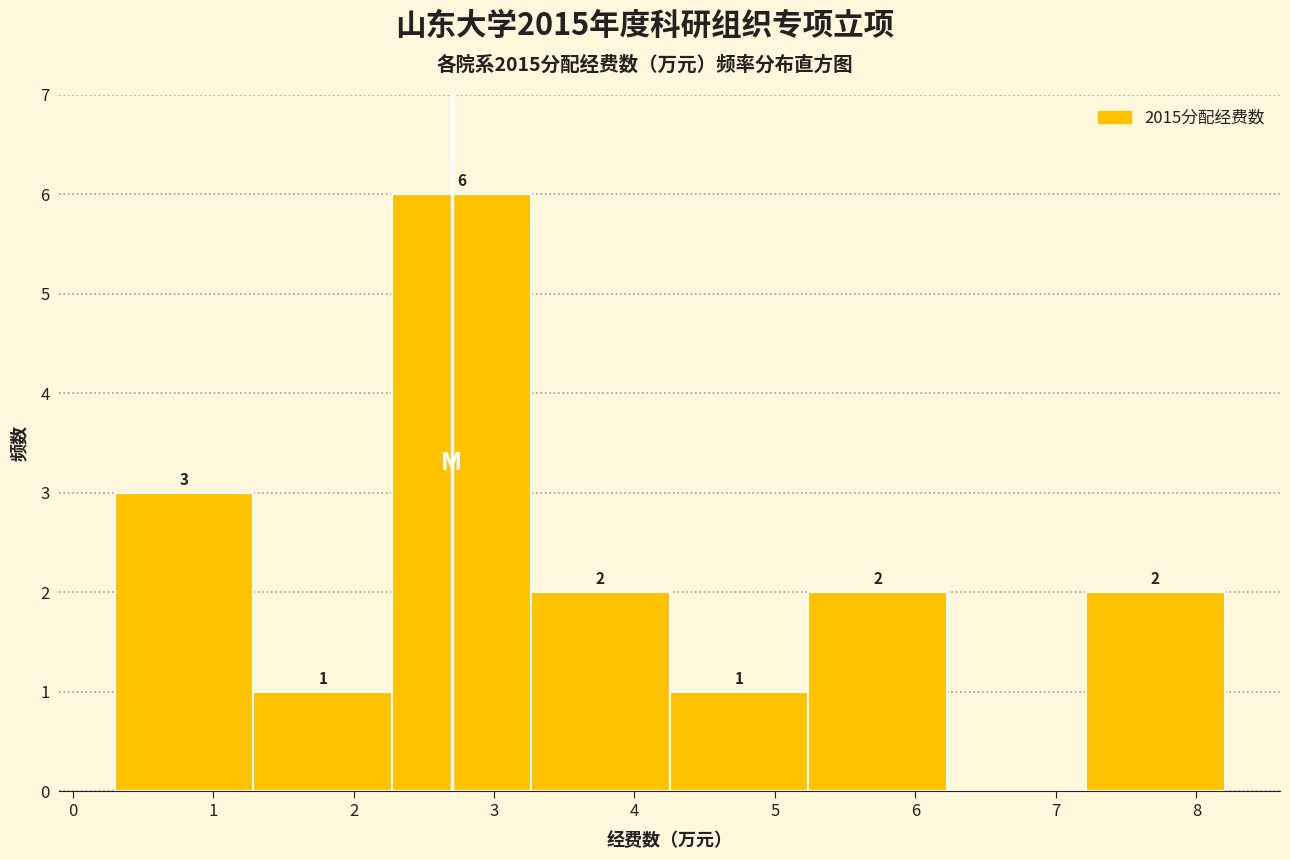

Over which range of the x-axis is the bar tallest?

2.3 to 3.3